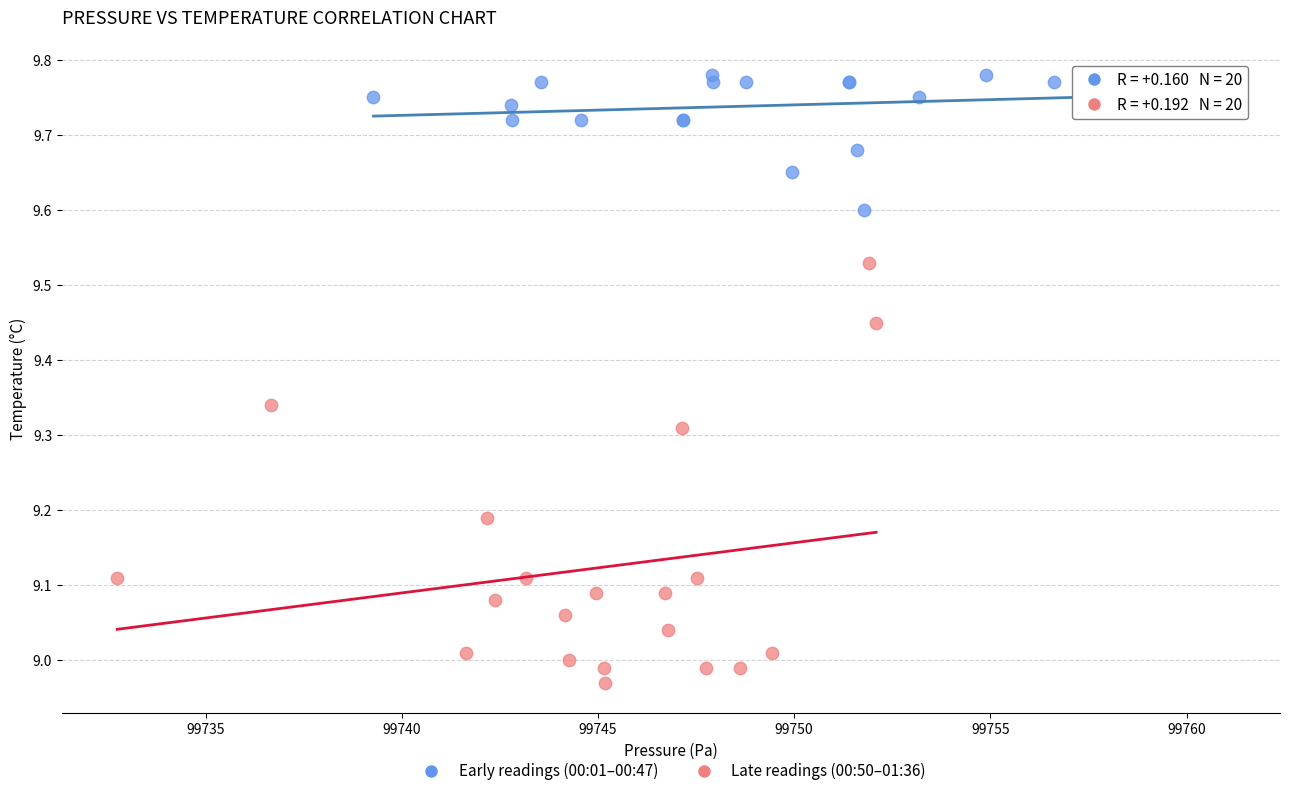

What are all the series names shown in the legend?

Early readings (00:01–00:47), Late readings (00:50–01:36)